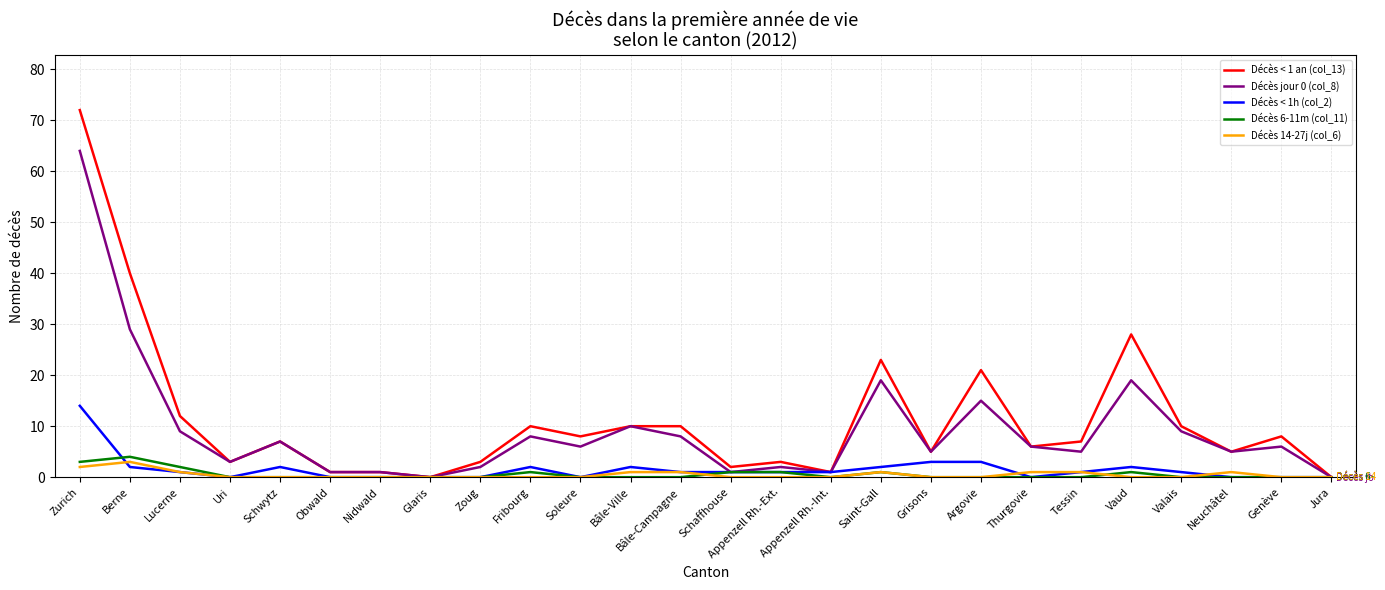

What is the average value of the Décès < 1h (col_2) series?

2